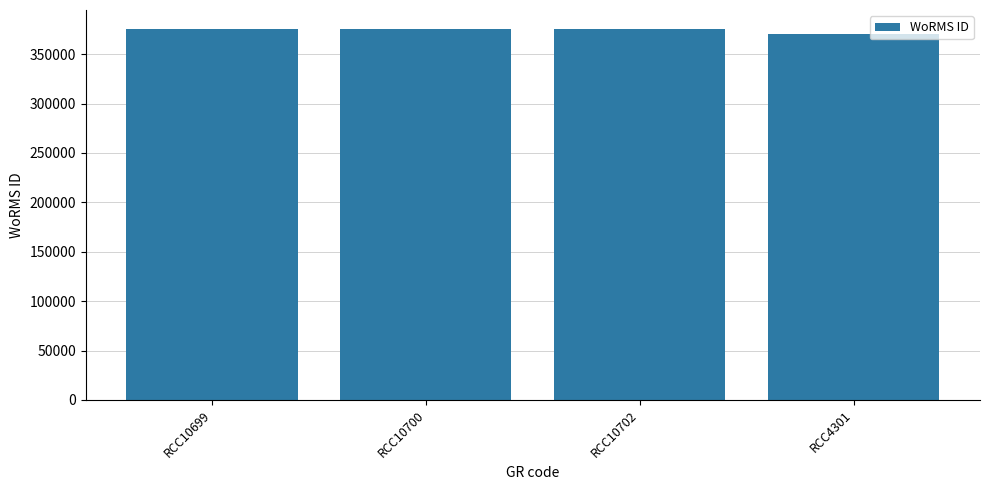

What is the approximate value at RCC10702, to the nearest 50?

375900